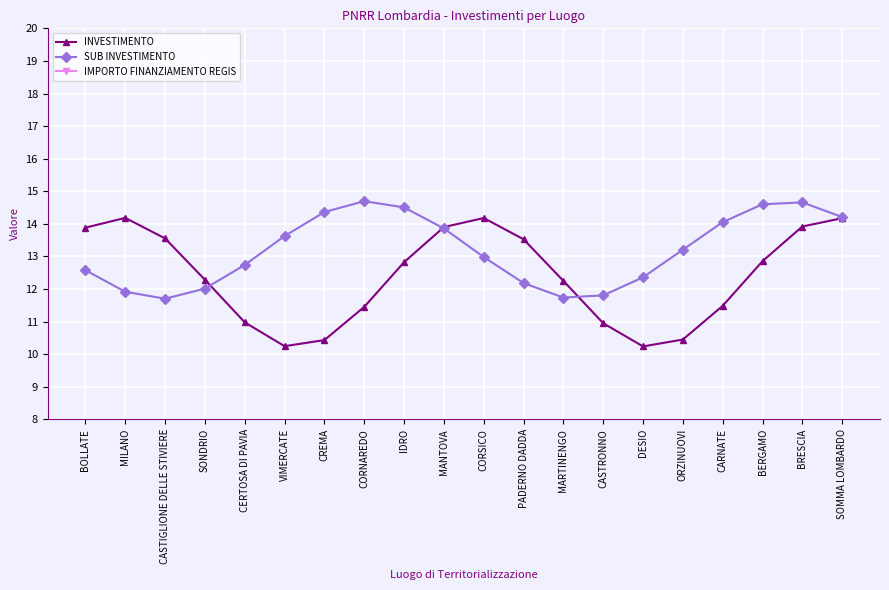

What is the sum of all IMPORTO FINANZIAMENTO REGIS values?

491.6